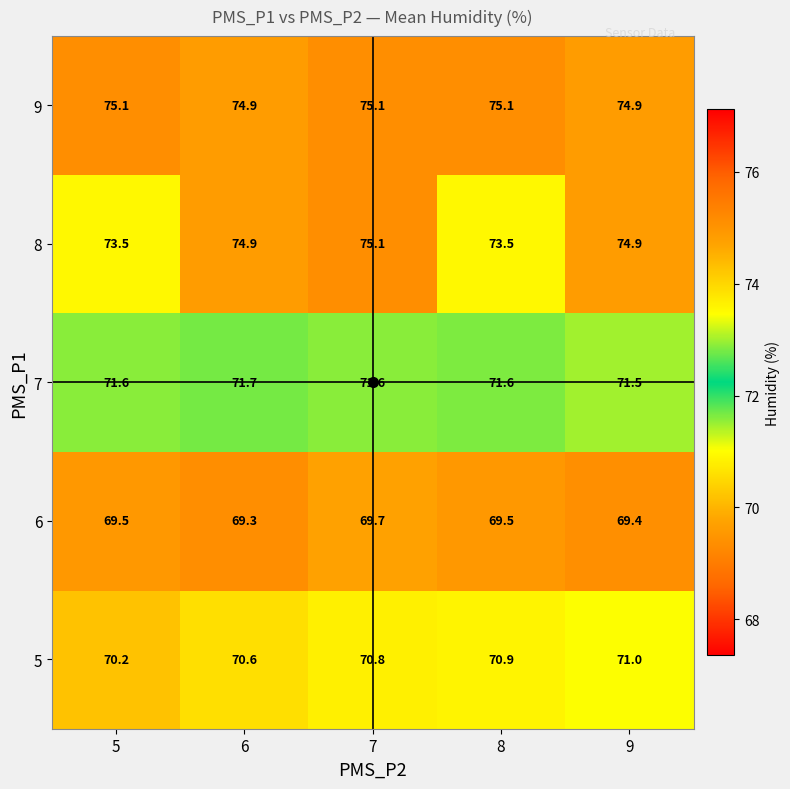

Rank the series at 8 from highest to lowest value.

9, 8, 7, 5, 6